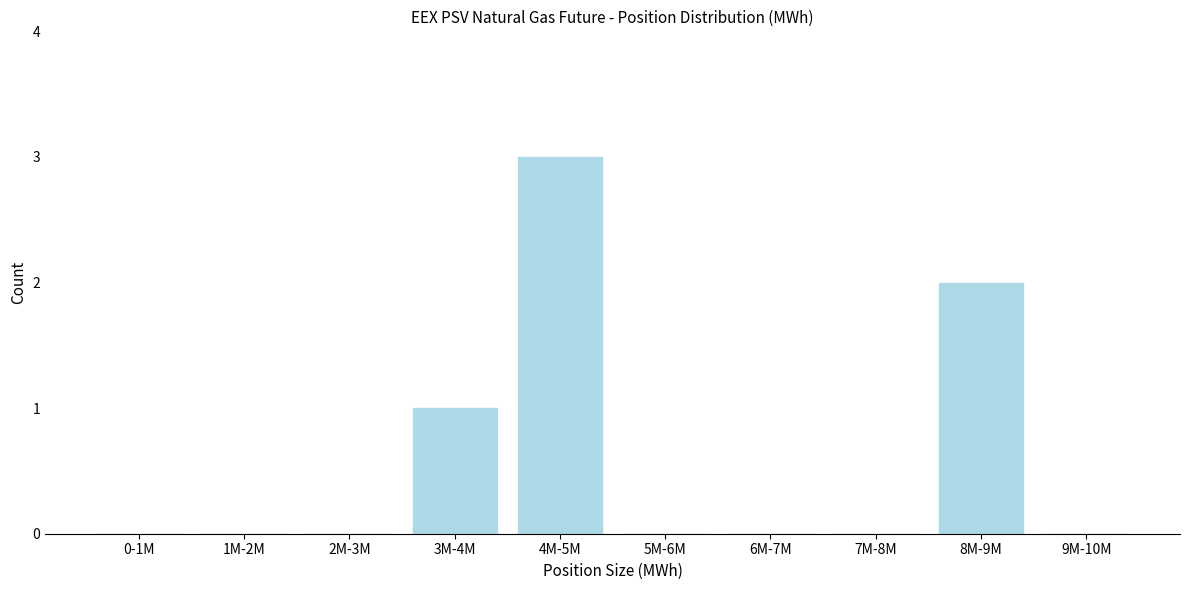

Reading right to left, what are all the values shown in this chart?

9M-10M=0	8M-9M=2	7M-8M=0	6M-7M=0	5M-6M=0	4M-5M=3	3M-4M=1	2M-3M=0	1M-2M=0	0-1M=0